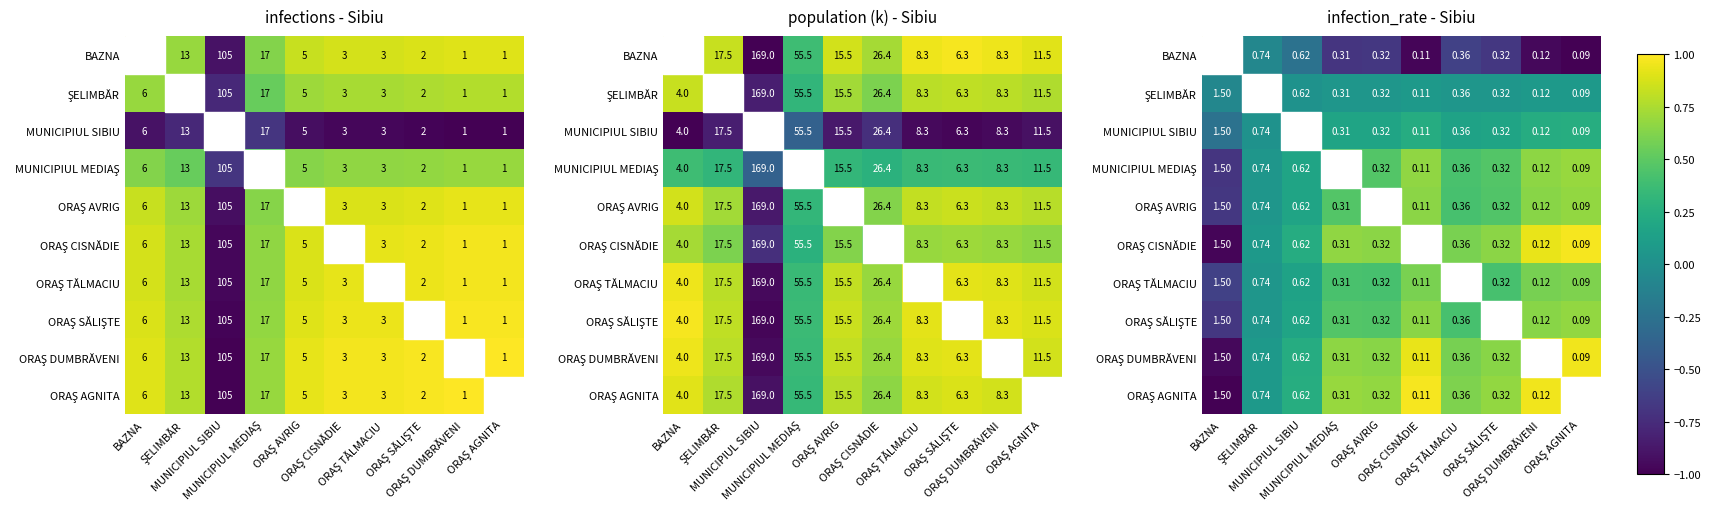

Is the value of ORAŞ SĂLIŞTE at BAZNA greater than the value of ORAŞ AVRIG at MUNICIPIUL MEDIAŞ?

No